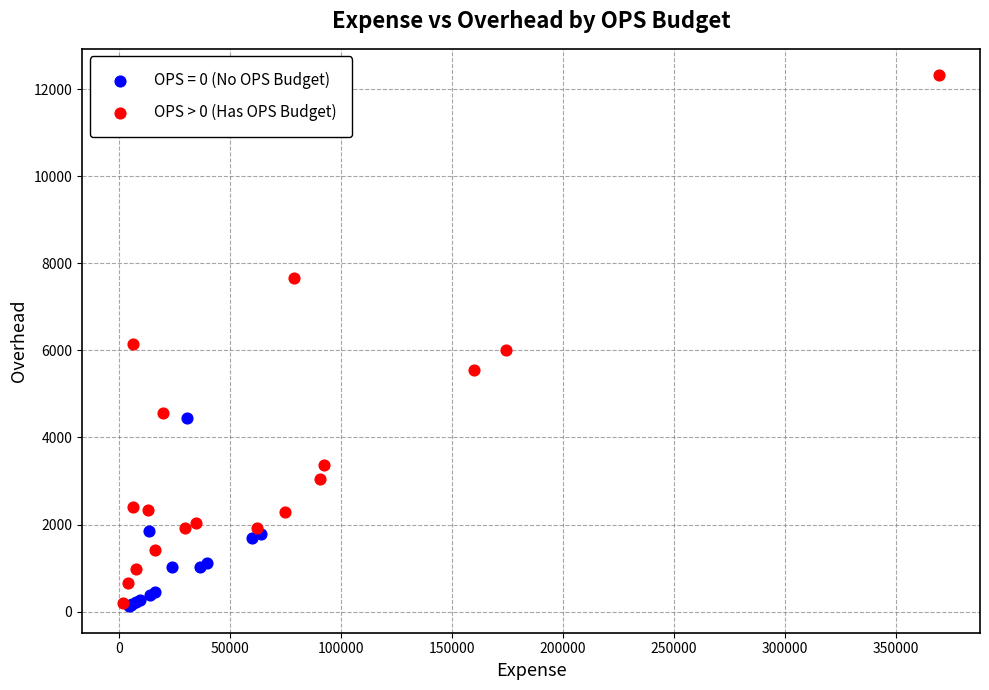

Which series reaches the maximum Y coordinate?

OPS > 0 (Has OPS Budget)